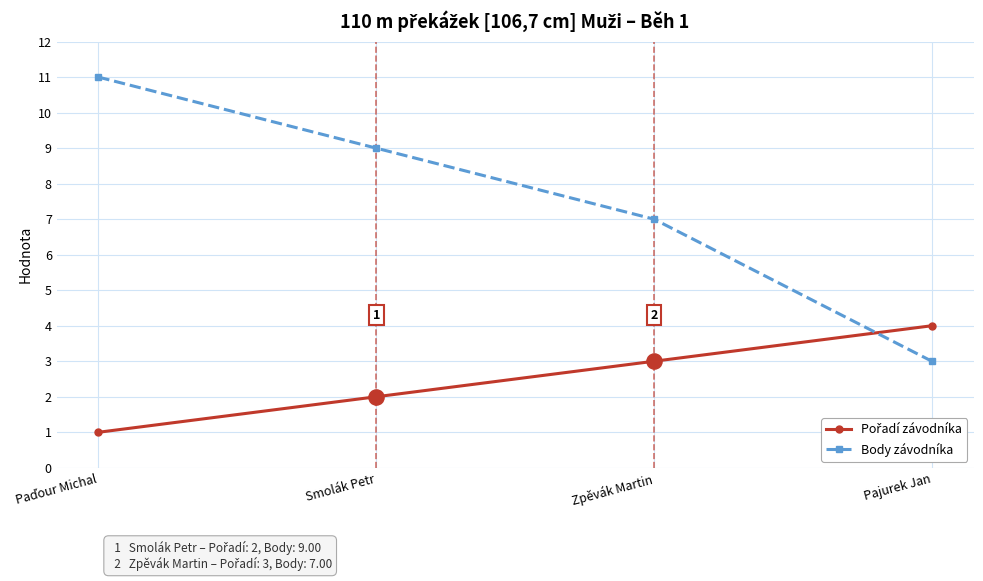

Which series has the largest range (max minus min)?

Body závodníka